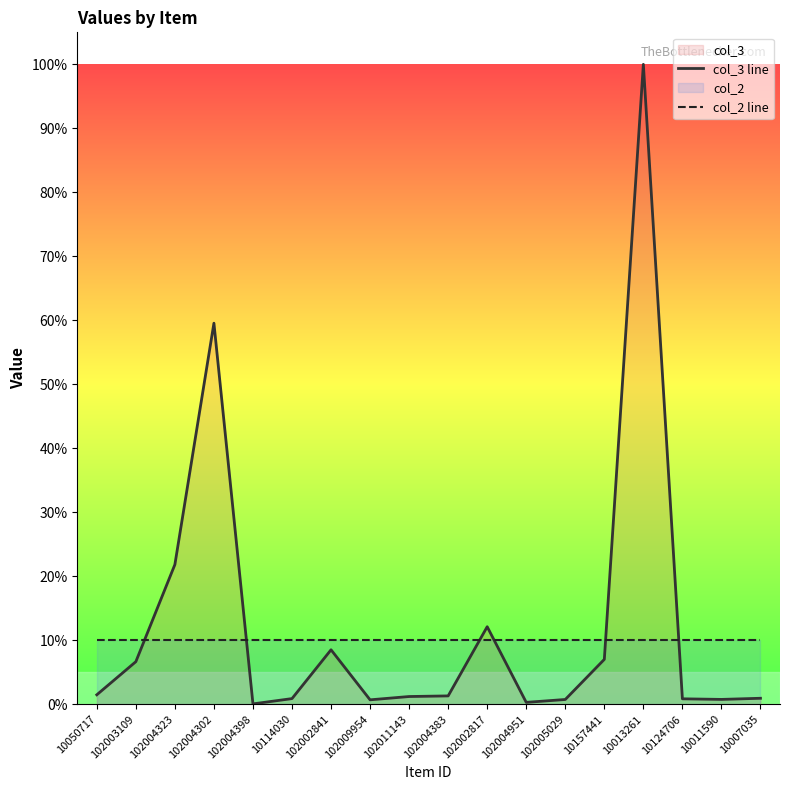

Rank the series at 102002817 from lowest to highest value.

col_2 line, col_3 line